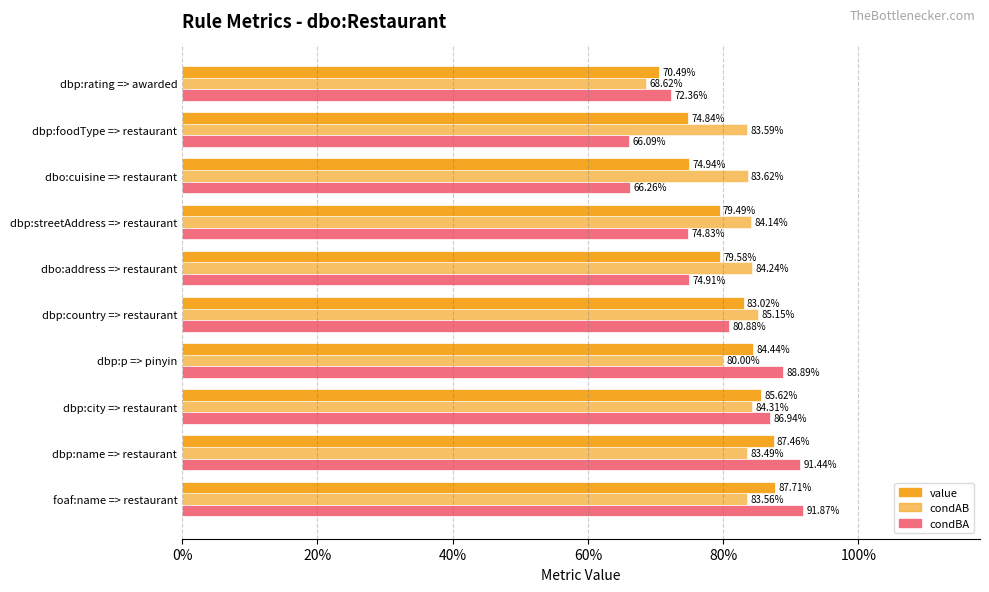

How many series are shown in this chart?

3